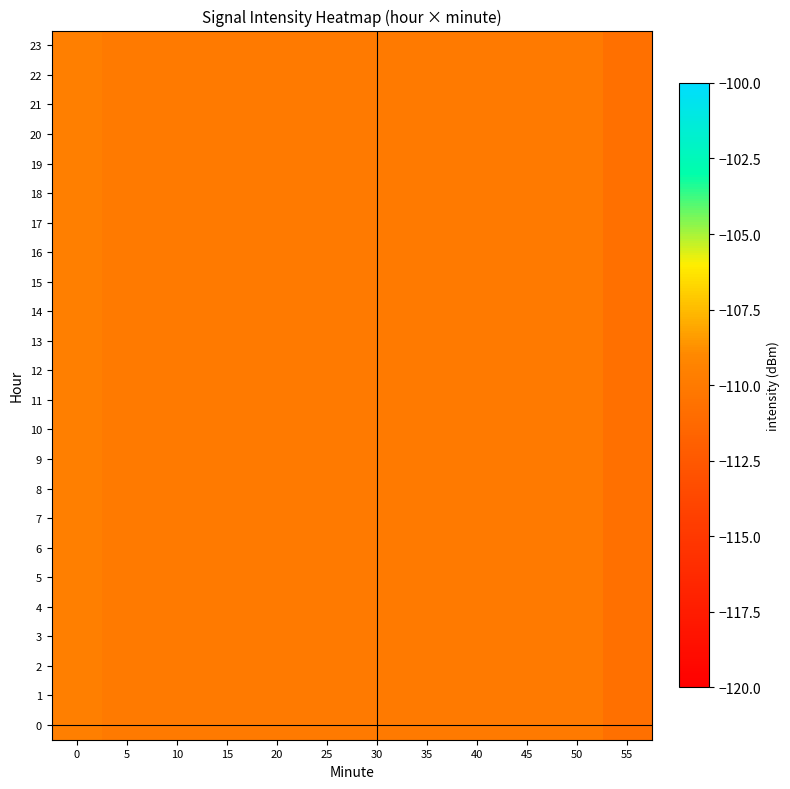

What is the smallest value displayed?

-110.7